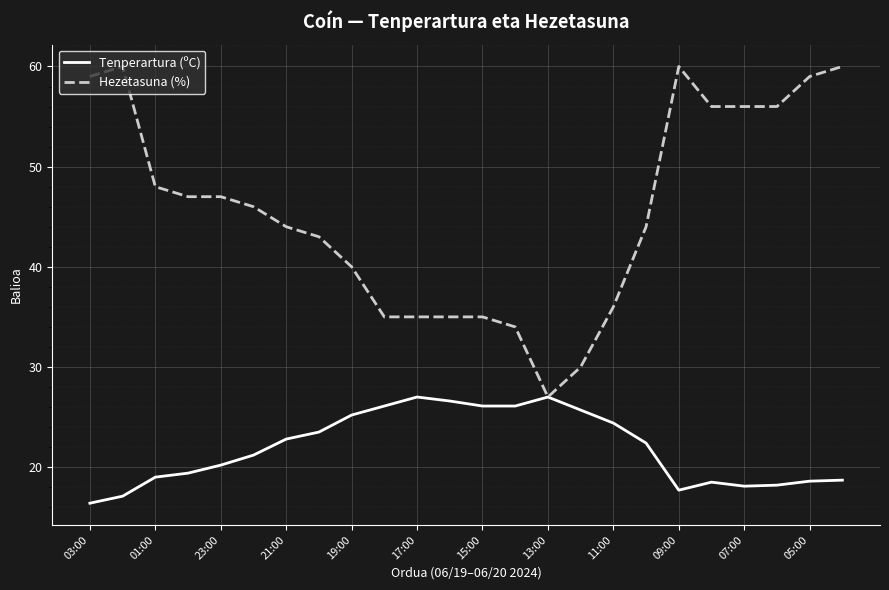

Which series has the largest range (max minus min)?

Hezetasuna (%)